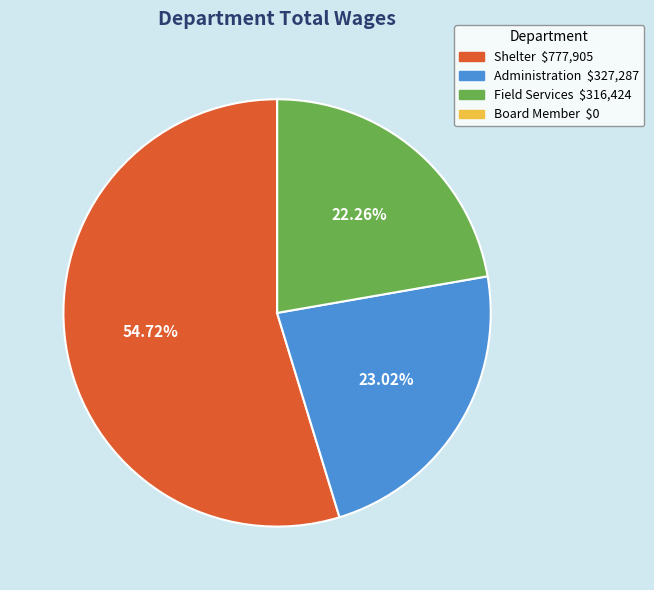

Is there any slice that represents more than half of the pie?

Yes